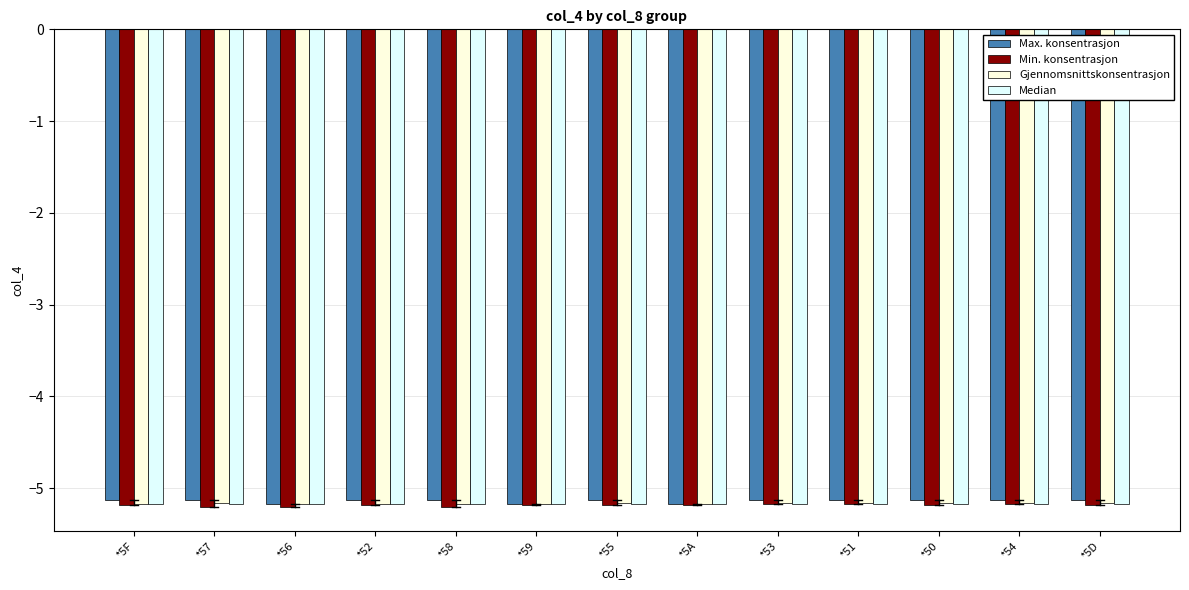

What is the smallest value displayed?

-5.2